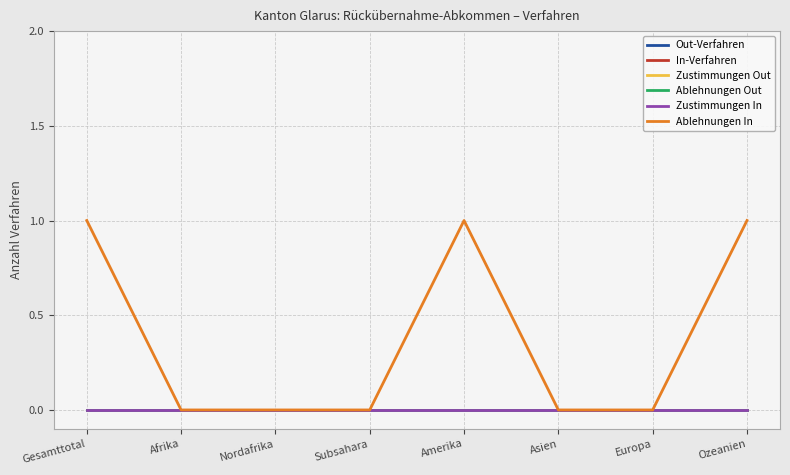

Does the chart have visible grid lines?

Yes